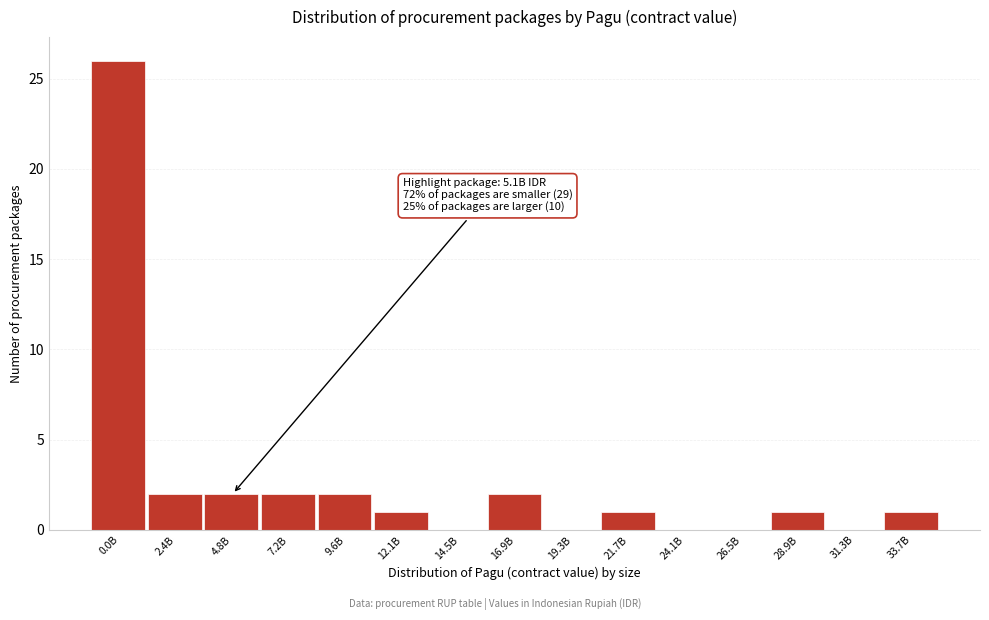

Reading left to right, transcribe all the data shown in this chart.

0.0B=26	2.4B=2	4.8B=2	7.2B=2	9.6B=2	12.1B=1	14.5B=0	16.9B=2	19.3B=0	21.7B=1	24.1B=0	26.5B=0	28.9B=1	31.3B=0	33.7B=1